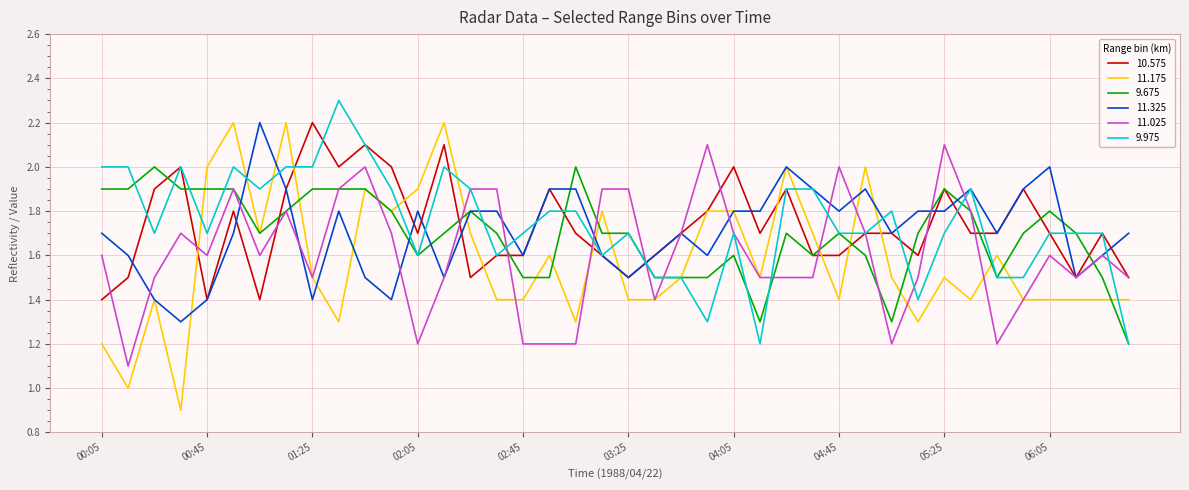

Is this an area chart (filled region under the line)?

No